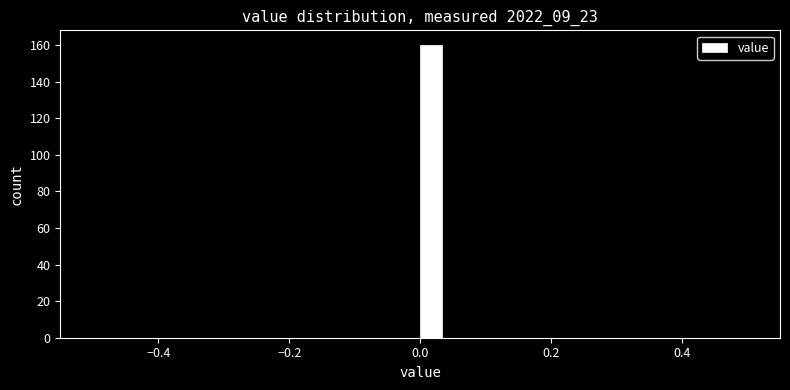

Around what value on the x-axis is the tallest bar? Give the approximate position of its centre, as read against the axis.

0.02